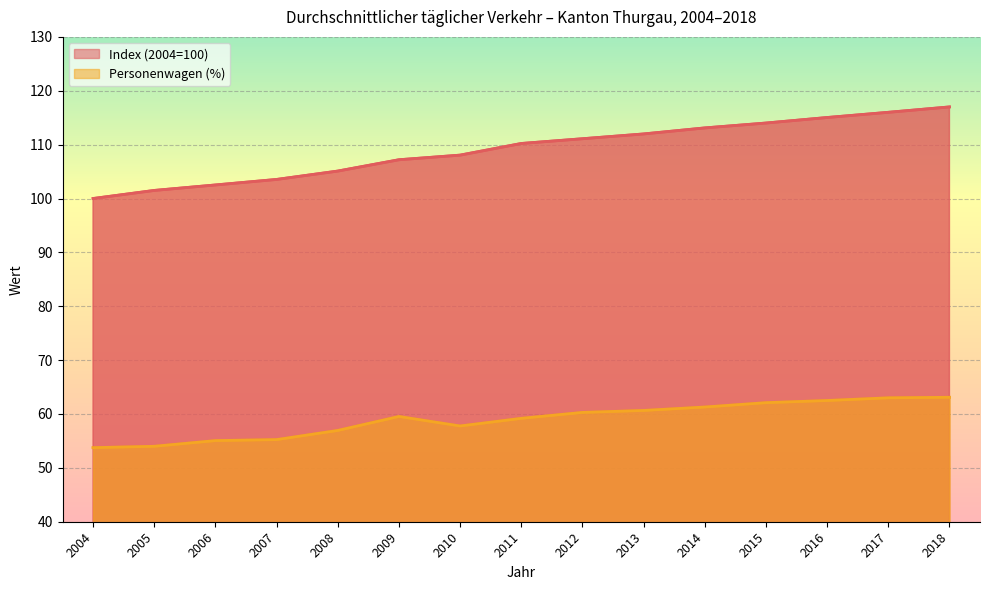

What is the difference between the maximum and second lowest values in the Personenwagen (%) series?

9.1